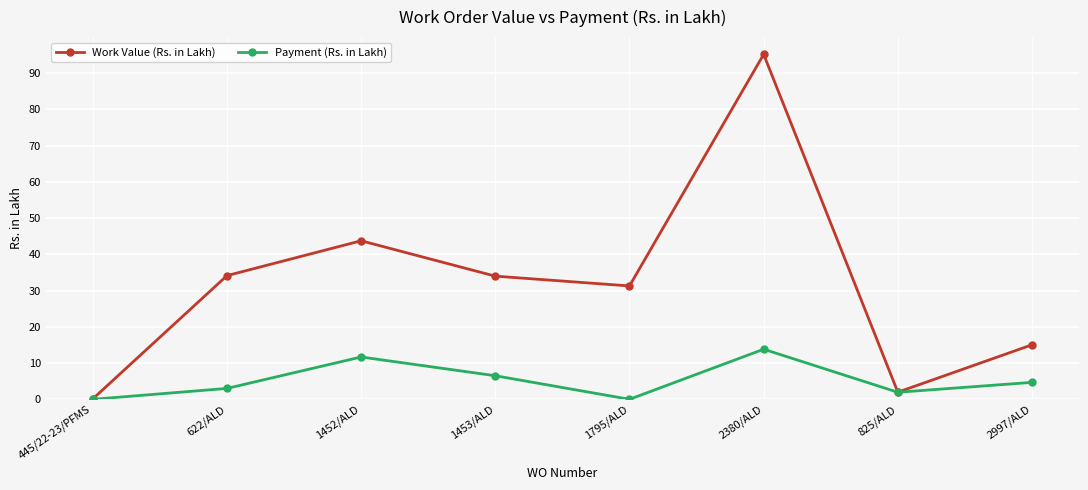

What is the difference between the maximum and minimum values in the Payment (Rs. in Lakh) series?

13.8